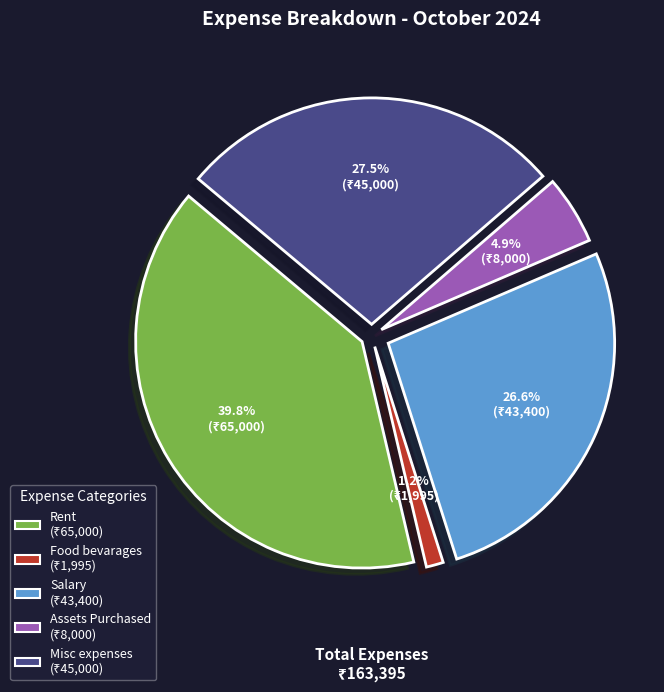

Do Misc expenses and Assets Purchased together represent more than half of the pie?

No